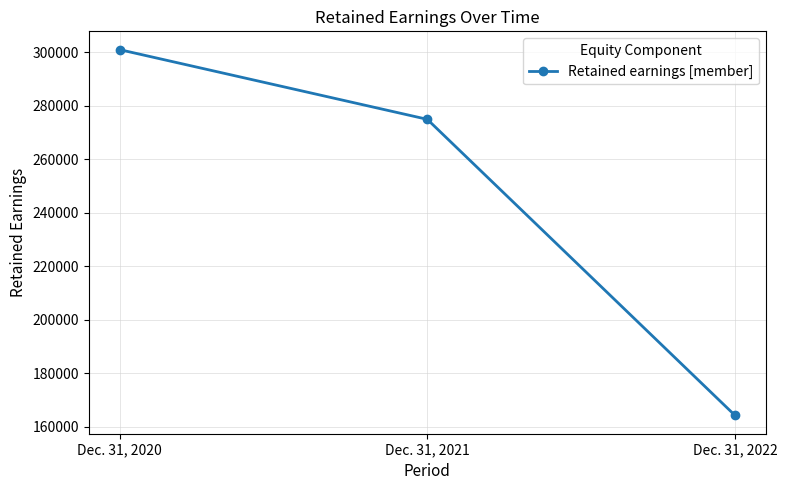

Reading right to left, extract all data points from this chart.

164200	274962	301040